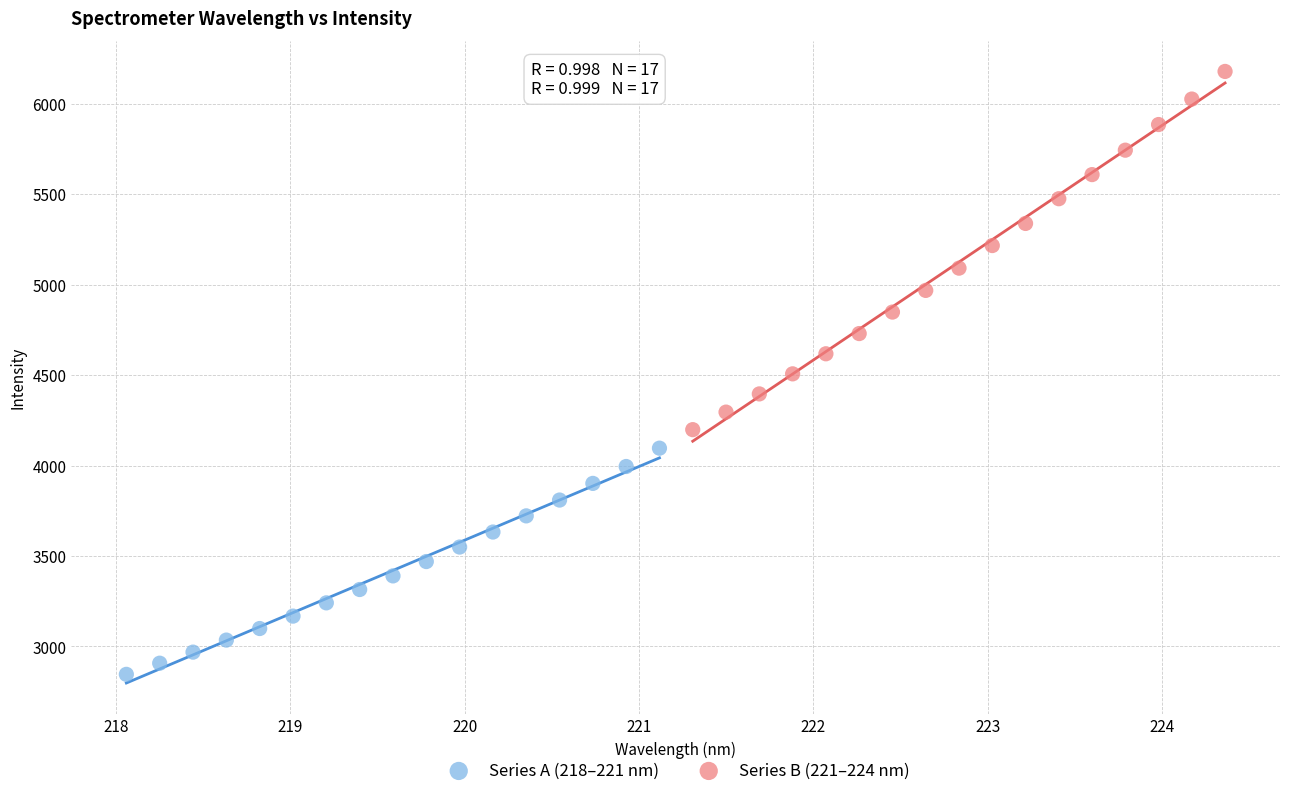

Which series reaches the maximum Y coordinate?

Series B (221–224 nm)